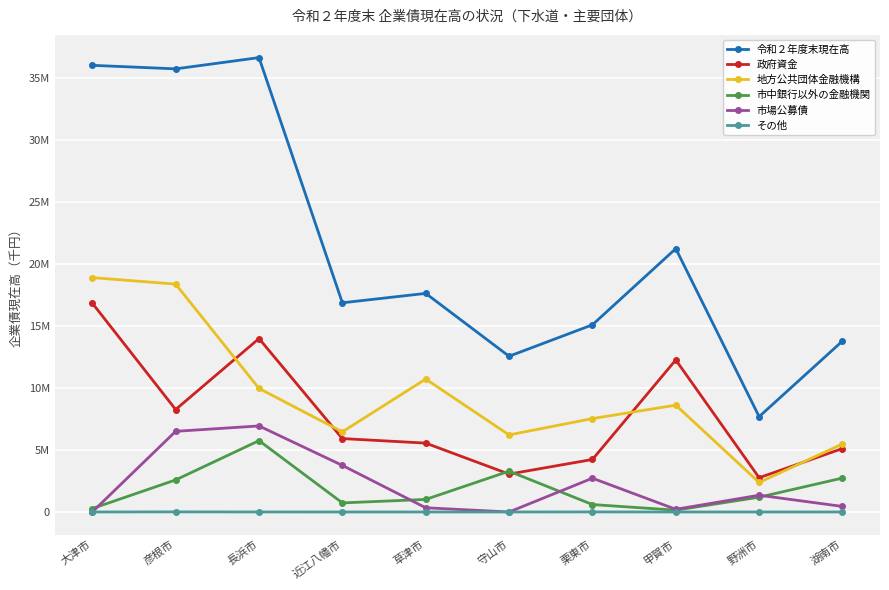

Reading left to right, transcribe all the data shown in this chart.

令和２年度末現在高: 大津市=36032846	彦根市=35747542	長浜市=36655514	近江八幡市=16875852	草津市=17633649	守山市=12562681	栗東市=15099531	甲賀市=21244898	野洲市=7691061	湖南市=13791020
政府資金: 大津市=16848045	彦根市=8264946	長浜市=13990821	近江八幡市=5921739	草津市=5556011	守山市=3056220	栗東市=4235602	甲賀市=12265240	野洲市=2764164	湖南市=5119157
地方公共団体金融機構: 大津市=18907098	彦根市=18381799	長浜市=9966604	近江八幡市=6465095	草津市=10723893	守山市=6216457	栗東市=7535332	甲賀市=8617890	野洲市=2381054	湖南市=5488878
市中銀行以外の金融機関: 大津市=277703	彦根市=2586264	長浜市=5755094	近江八幡市=732344	草津市=1013413	守山市=3290004	栗東市=599355	甲賀市=146350	野洲市=1193483	湖南市=2736985
市場公募債: 大津市=0	彦根市=6506200	長浜市=6941120	近江八幡市=3756674	草津市=340332	守山市=0	栗東市=2724309	甲賀市=215418	野洲市=1352360	湖南市=446000
その他: 大津市=0	彦根市=8333	長浜市=1875	近江八幡市=0	草津市=0	守山市=0	栗東市=4933	甲賀市=0	野洲市=0	湖南市=0